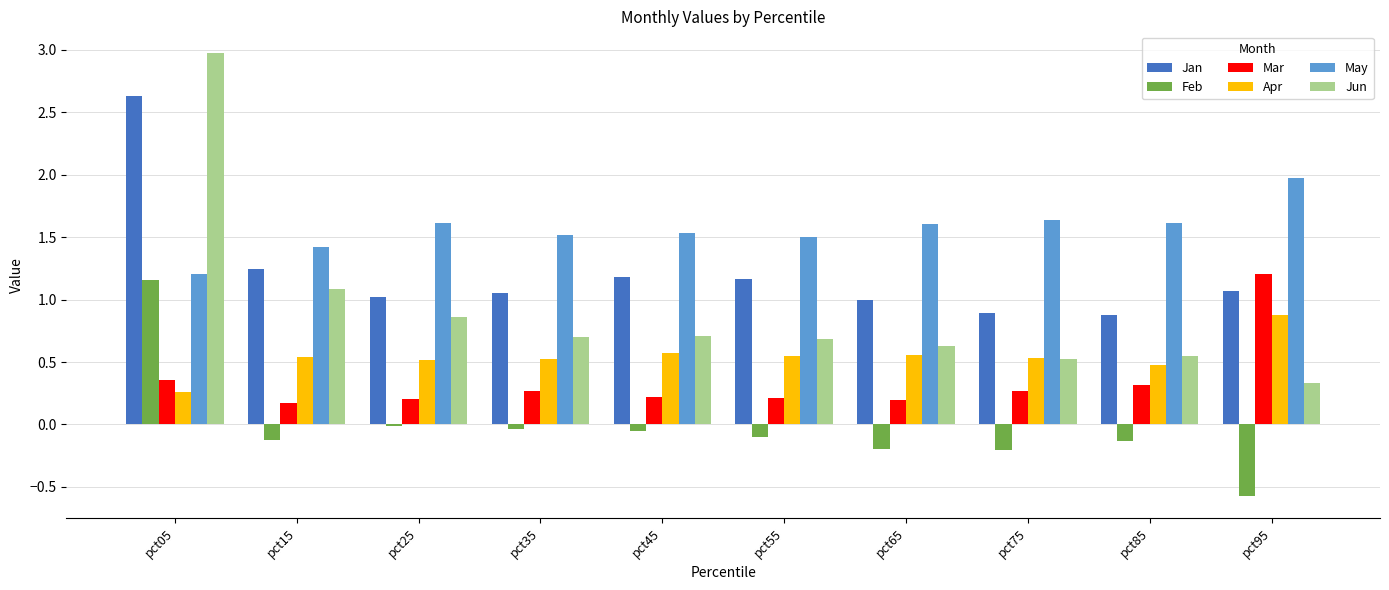

What is the sum of all Jun values?

9.0